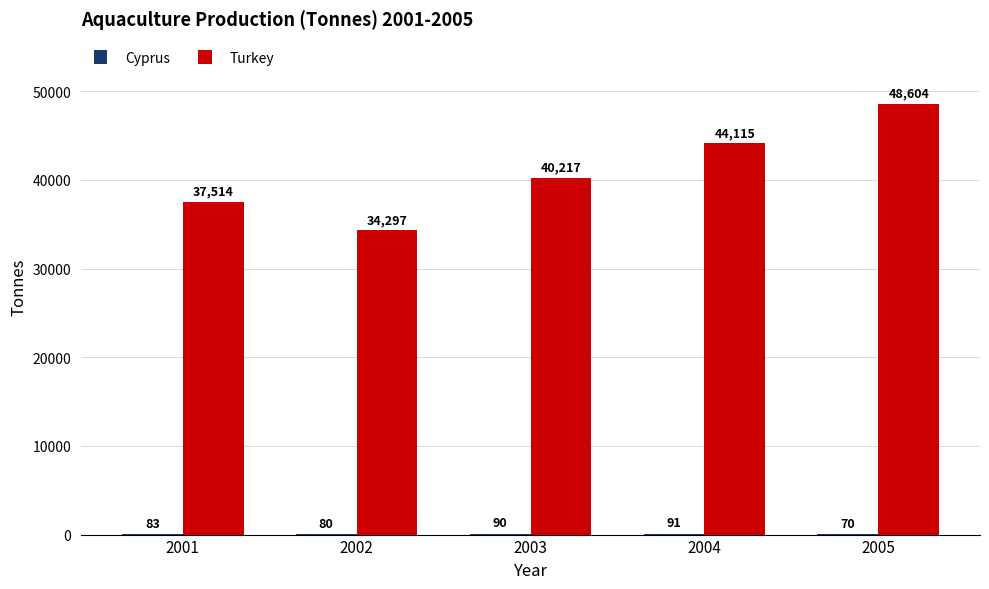

Read the Turkey value at 2005.

48604